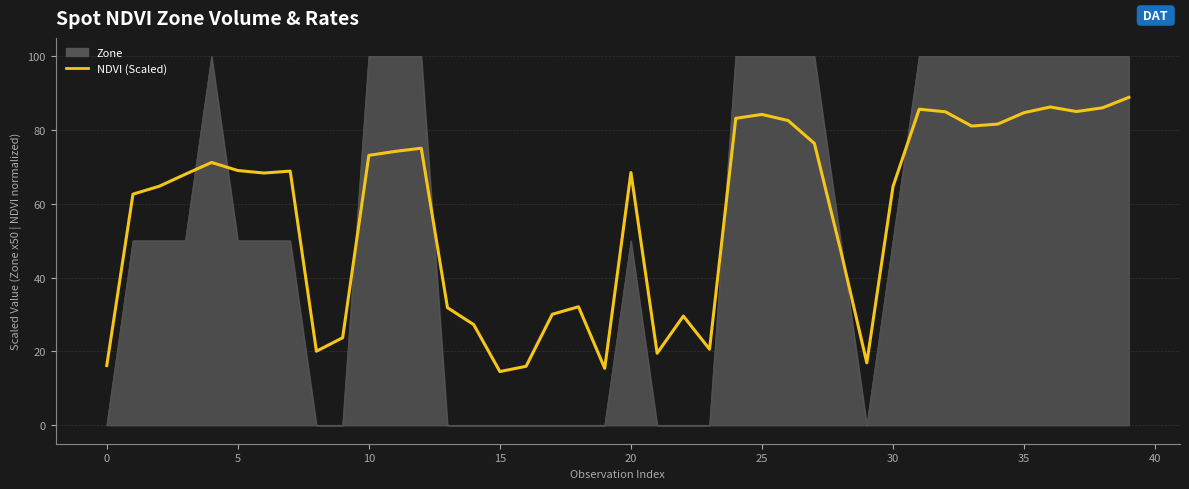

Rank the series by their maximum value, from lowest to highest.

NDVI (Scaled), Zone